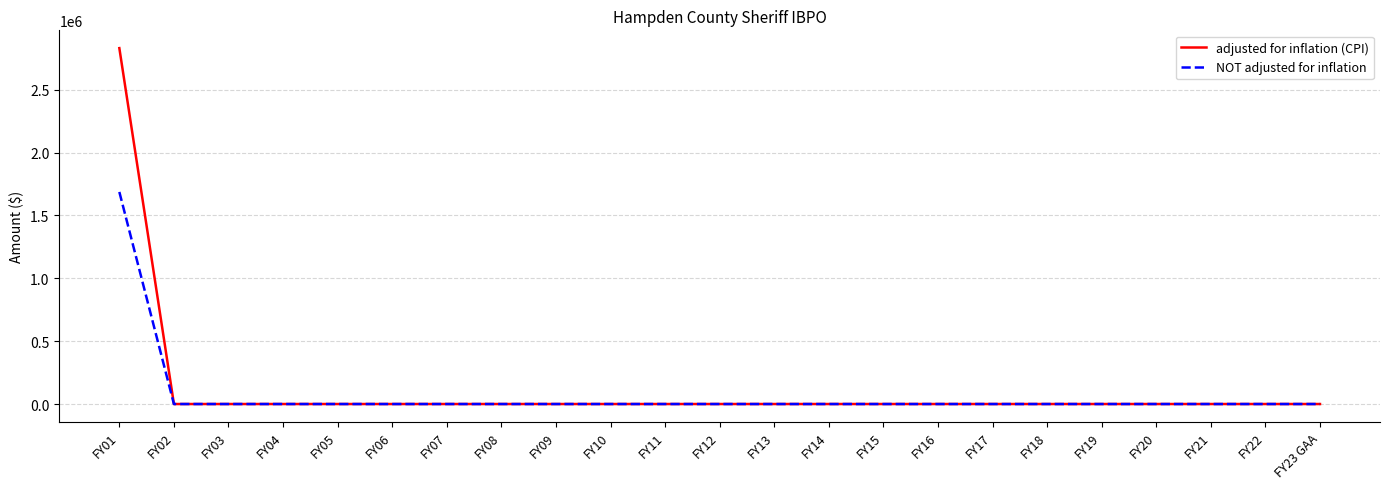

How many lines are shown in the chart?

2